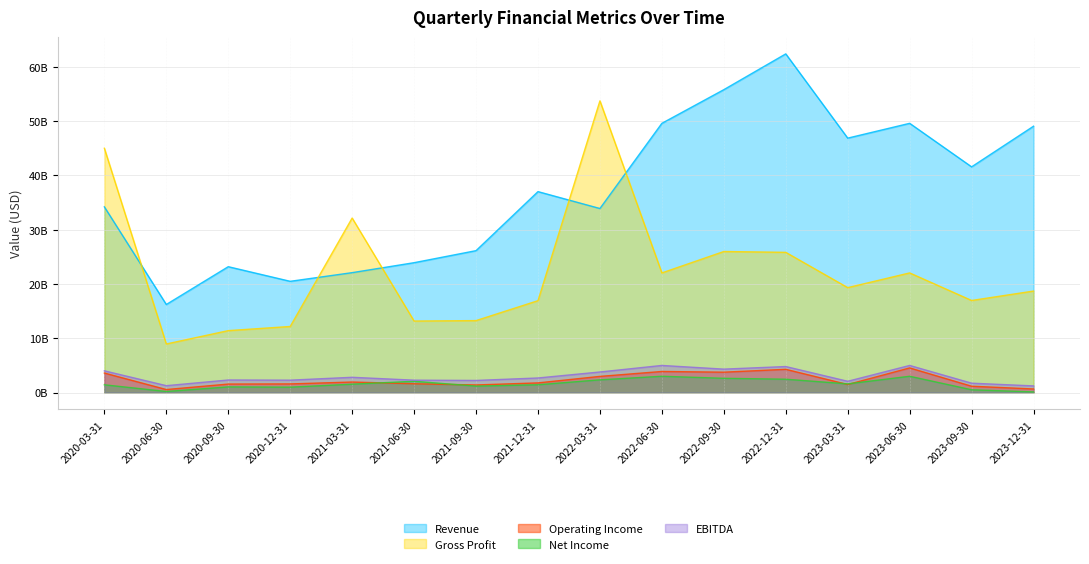

What are all the series names shown in the legend?

Revenue, Gross Profit, Operating Income, Net Income, EBITDA